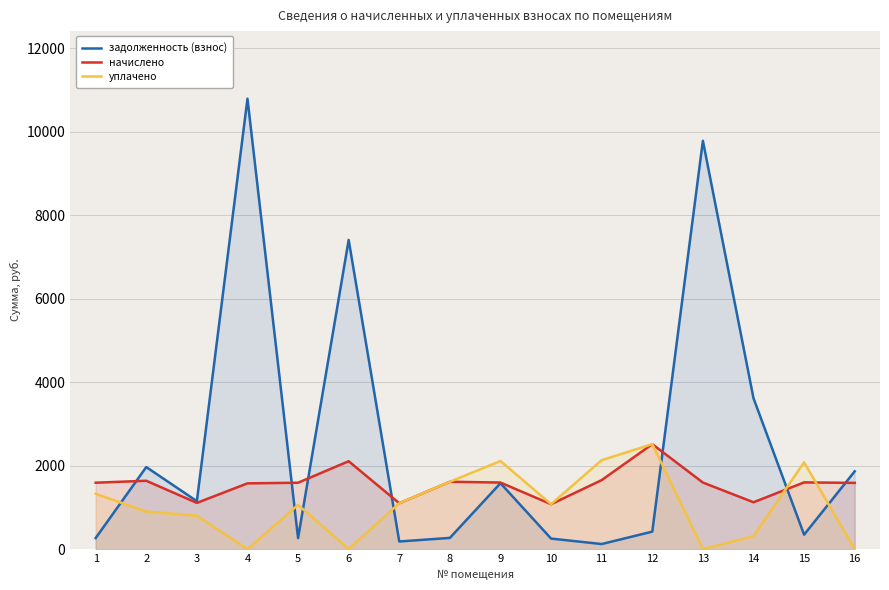

Where does the уплачено series first go above 1076?

1